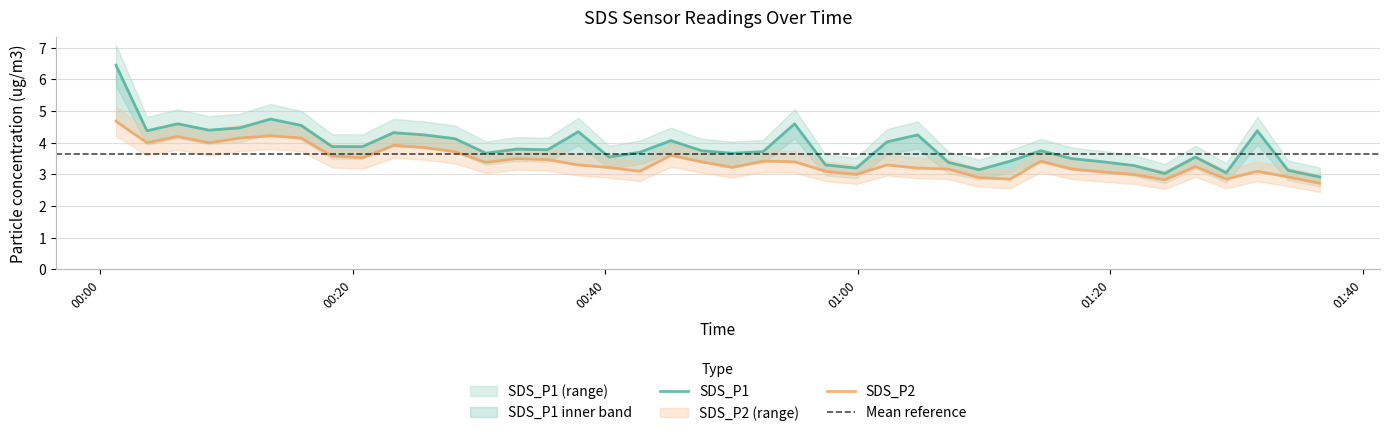

What are all the series names shown in the legend?

SDS_P1, SDS_P2